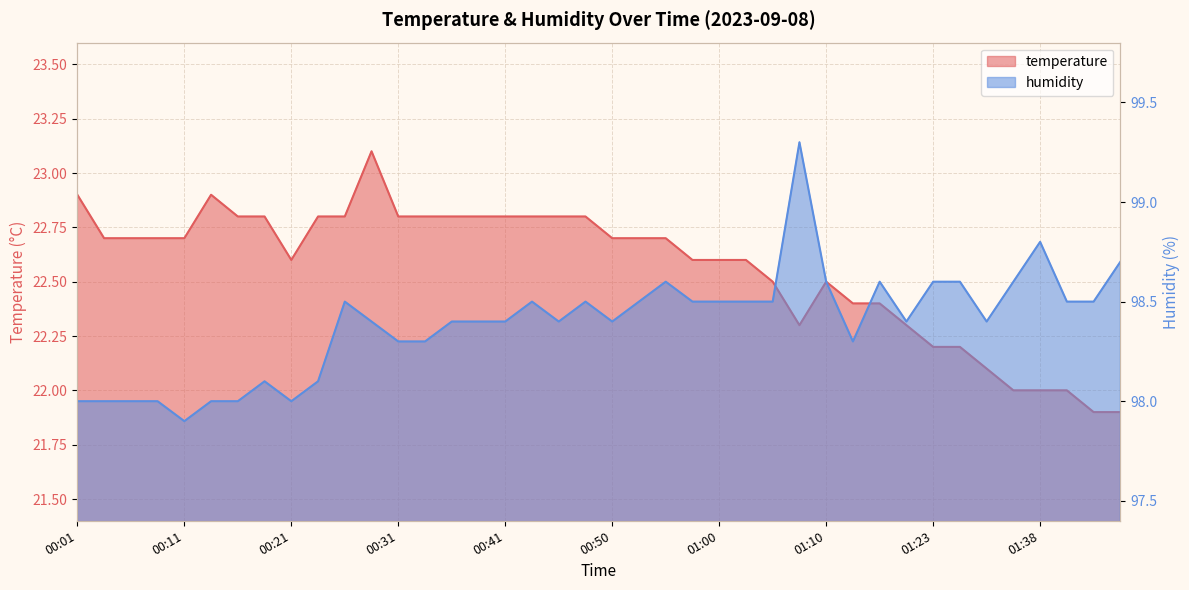

What are all the series names shown in the legend?

temperature, humidity